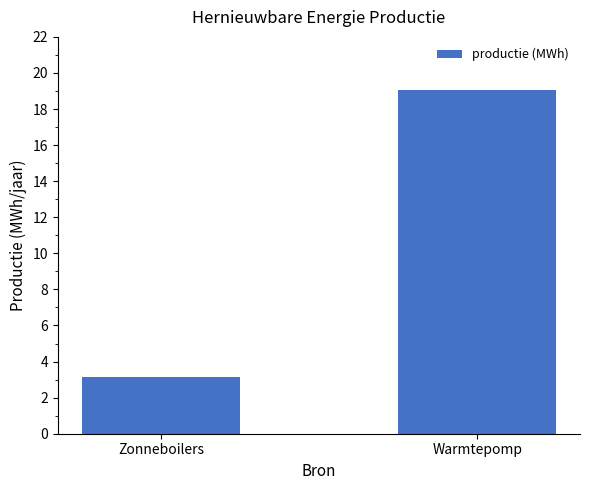

What is the label of the 2nd bar from the left?

Warmtepomp